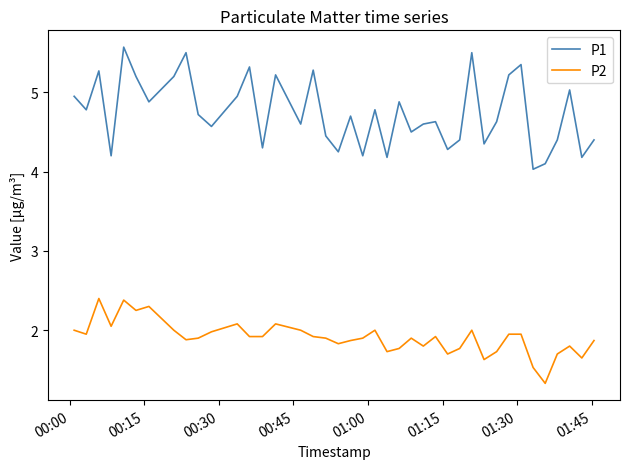

What is the lowest value of the P2 series?

1.3